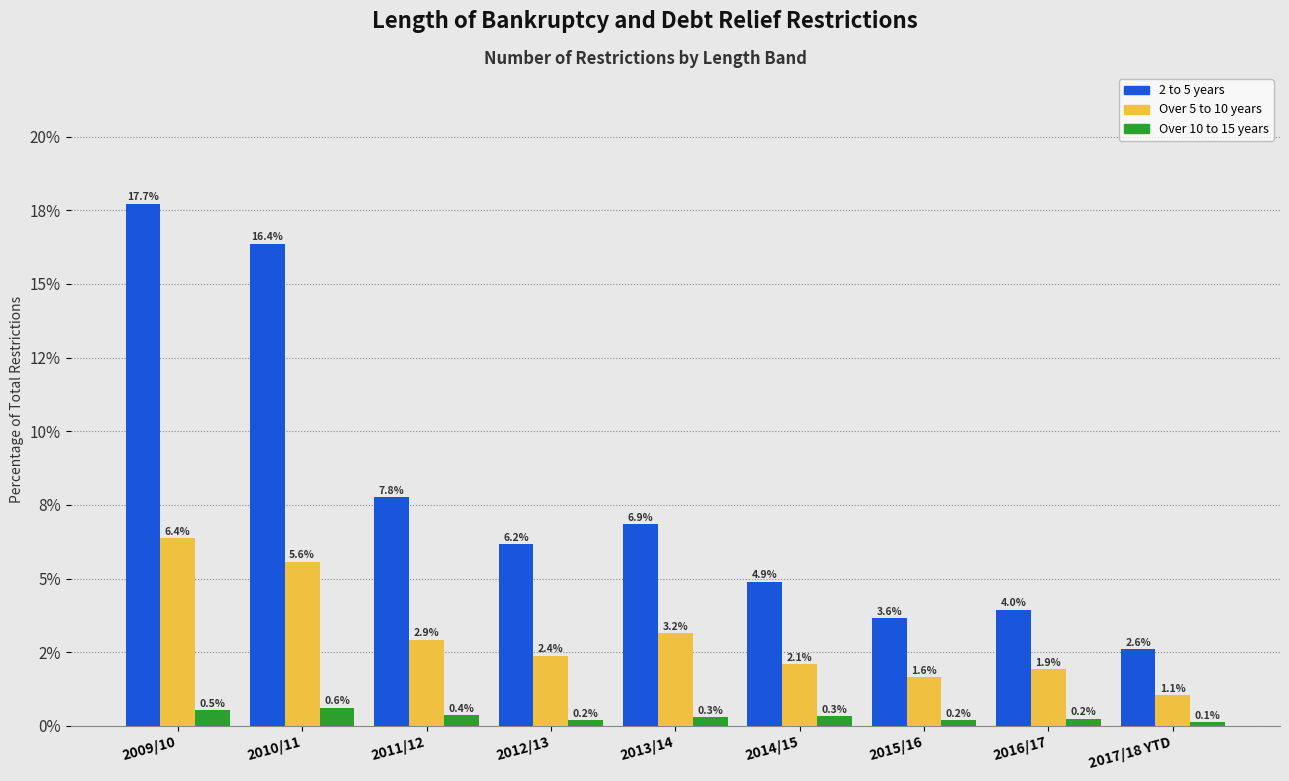

What are all the series names shown in the legend?

2 to 5 years, Over 5 to 10 years, Over 10 to 15 years